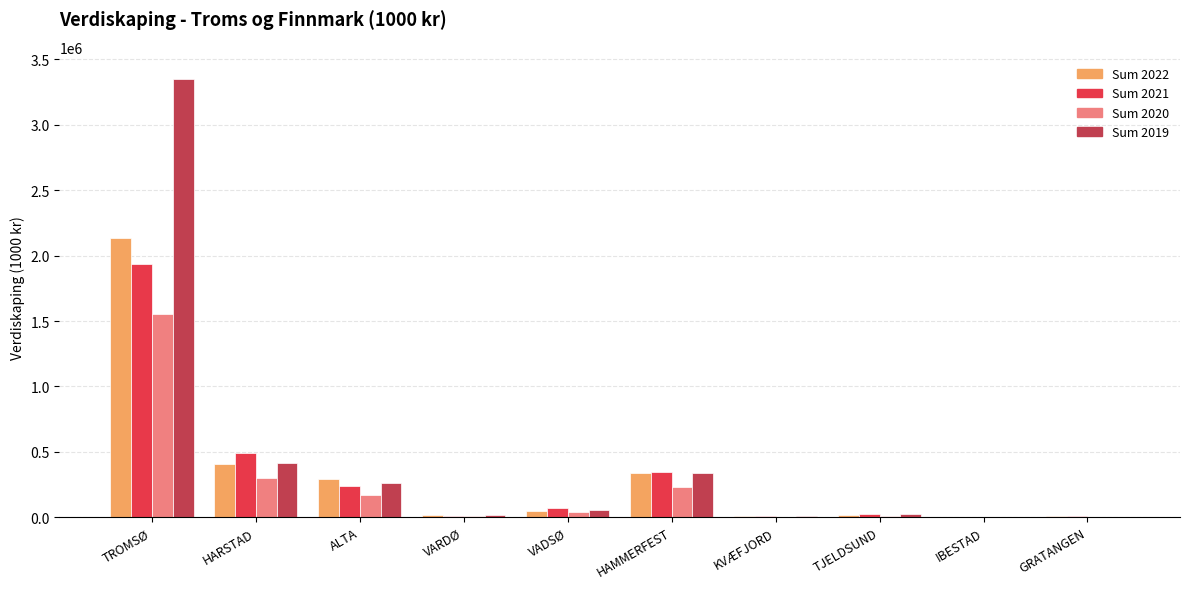

Which category has the highest value in the Sum 2020 series?

TROMSØ